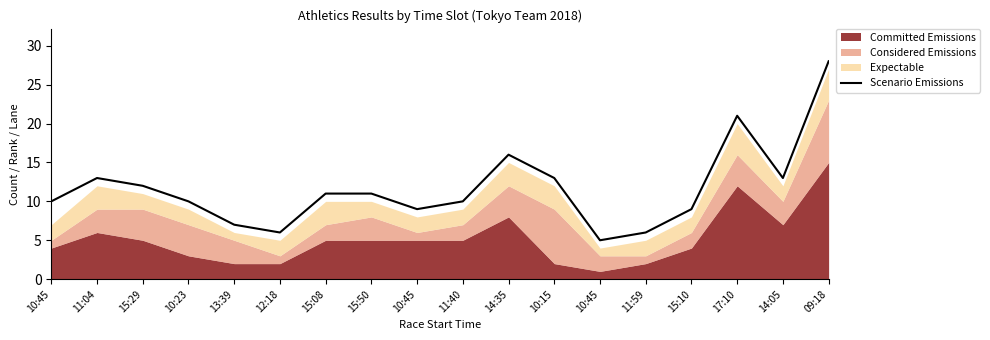

Where is the first local maximum?

11:04